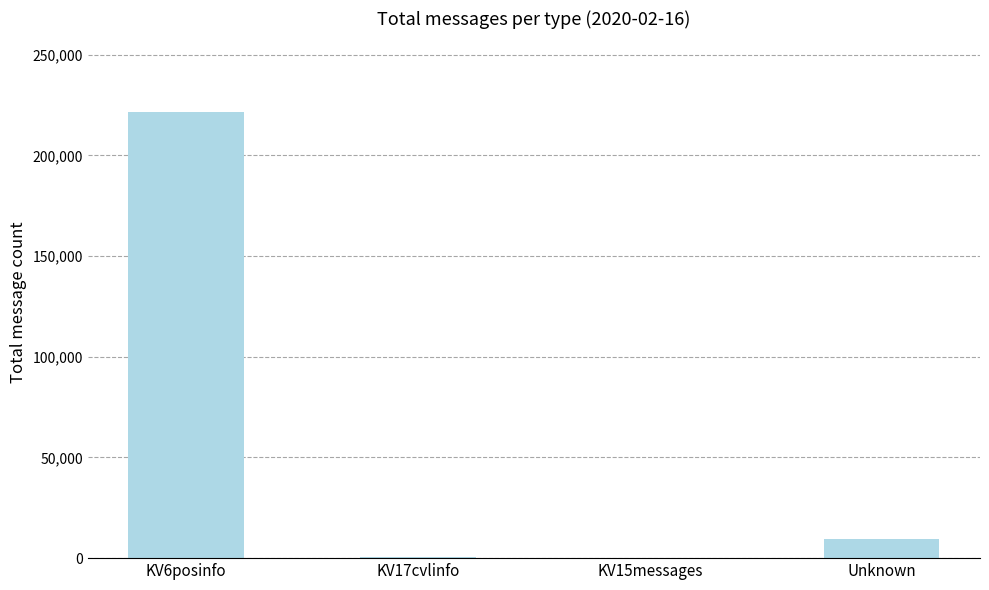

What is the maximum value shown in the chart?

221396